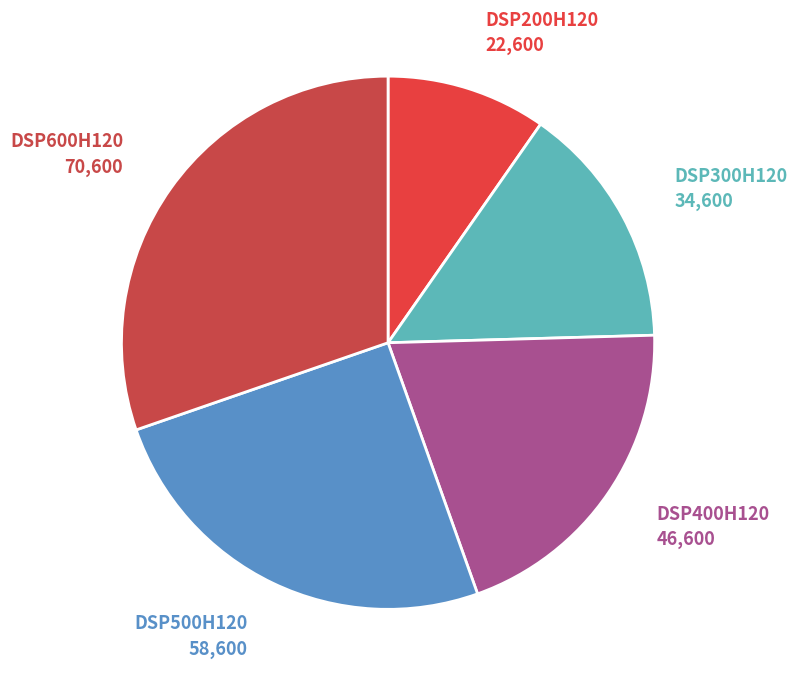

To the nearest percent, what is the average slice percentage?

20%